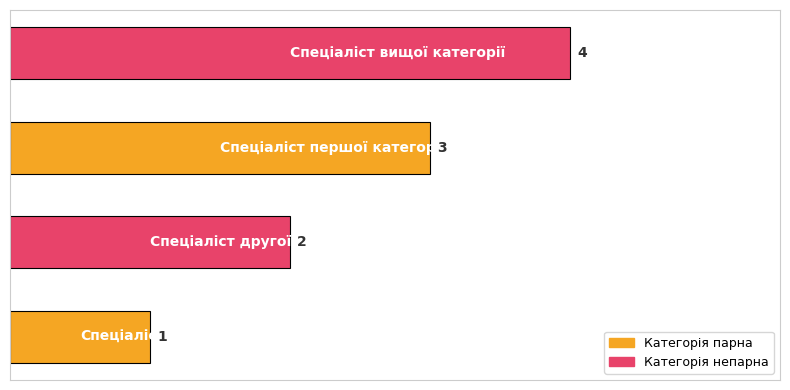

What is the maximum value shown in the chart?

4